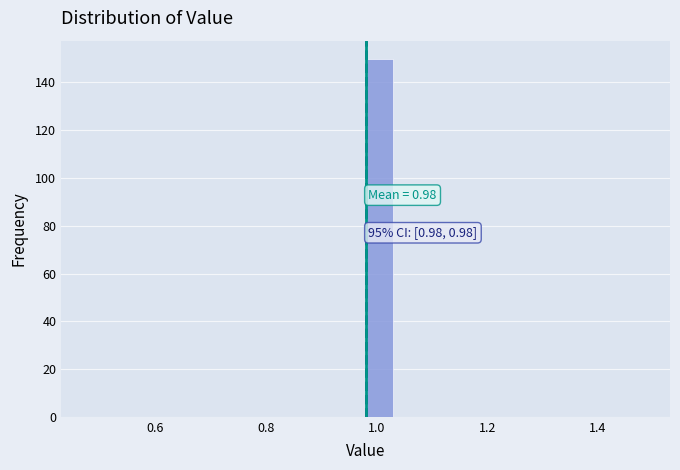

Around what value on the x-axis is the tallest bar? Give the approximate position of its centre, as read against the axis.

1.00